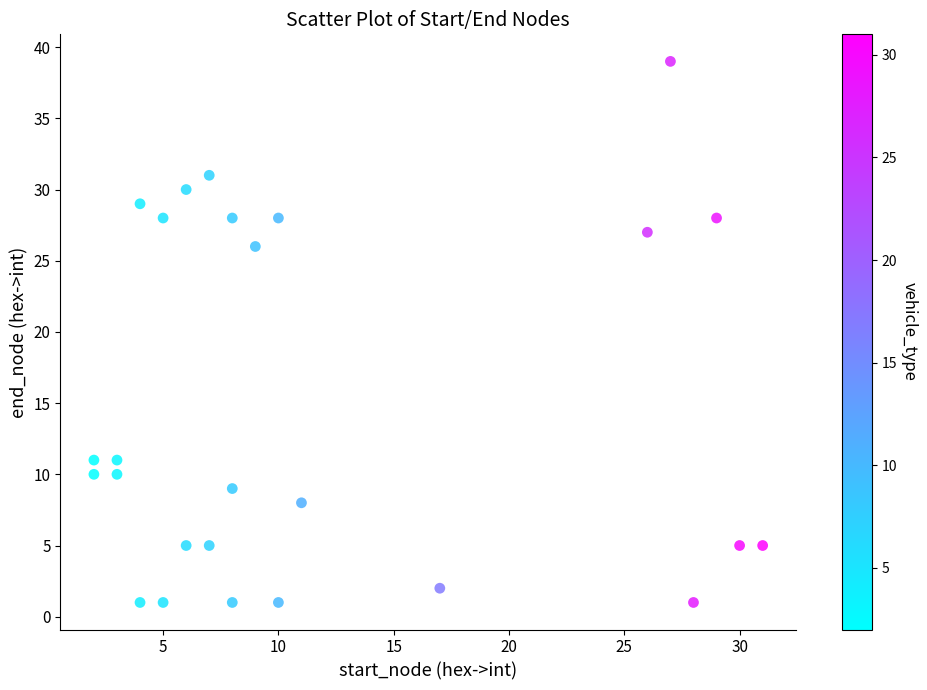

What Y value in the scatter plot is closest to 20?

26